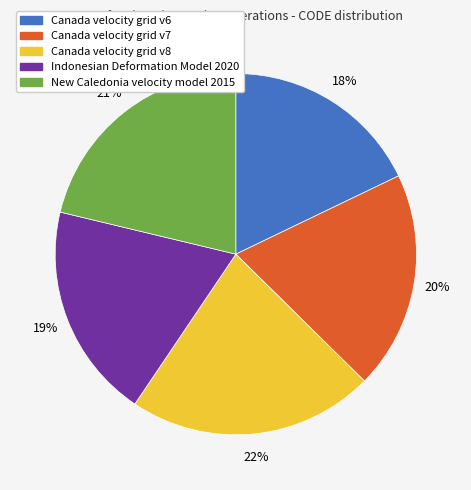

Is Canada velocity grid v8 the majority of the pie?

No